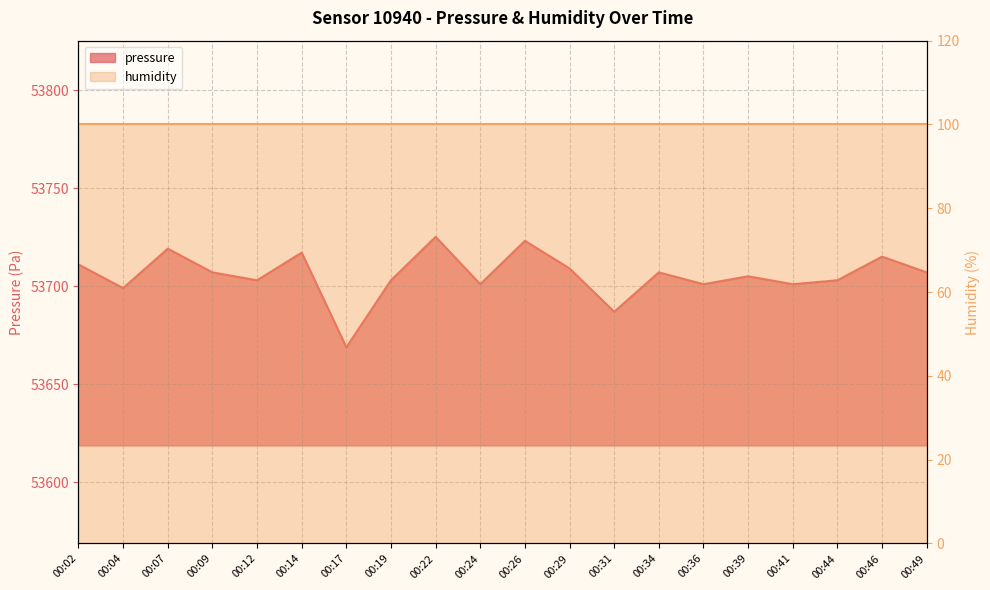

Rank the categories by value from highest to lowest.

00:22, 00:26, 00:07, 00:14, 00:46, 00:02, 00:29, 00:09, 00:34, 00:49, 00:39, 00:12, 00:19, 00:44, 00:24, 00:36, 00:41, 00:04, 00:31, 00:17